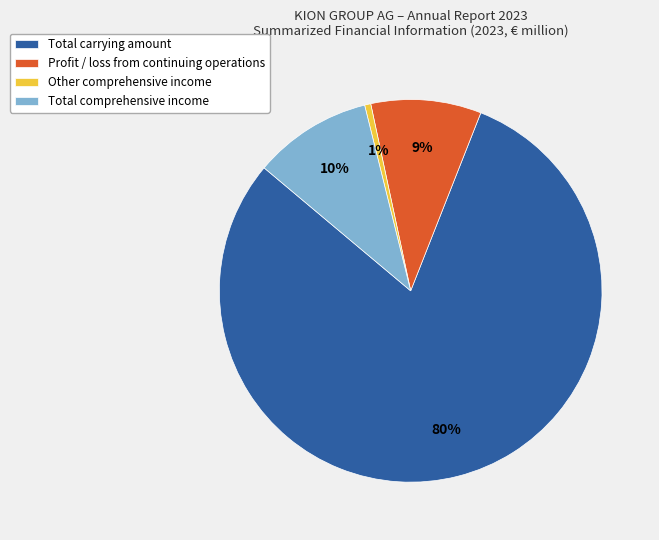

Which slice is the smallest?

Other comprehensive income